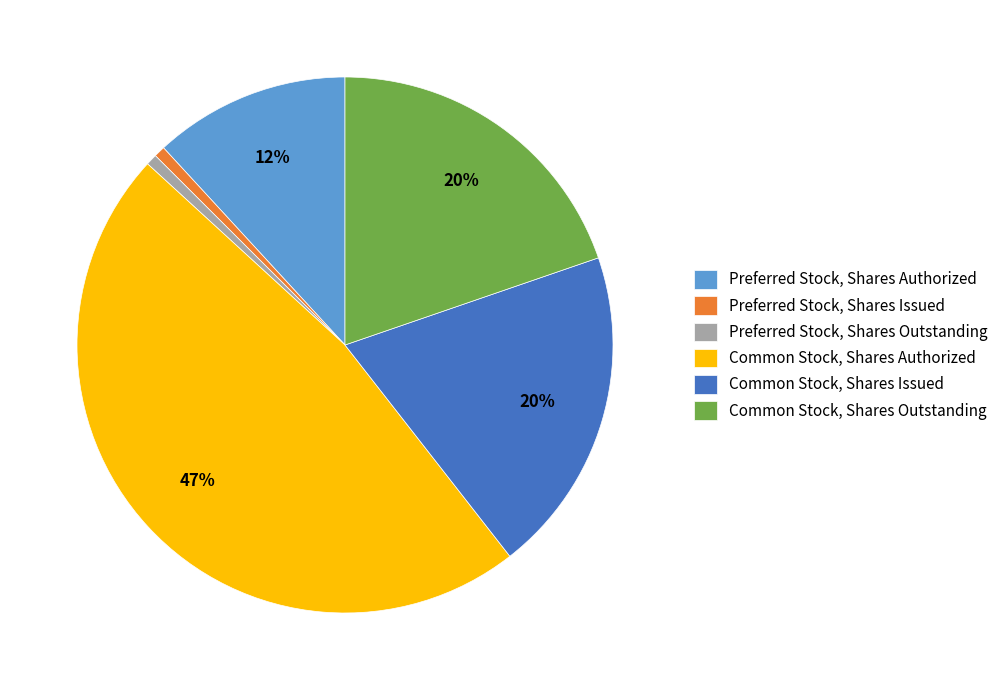

To the nearest percent, what is the average slice percentage?

17%